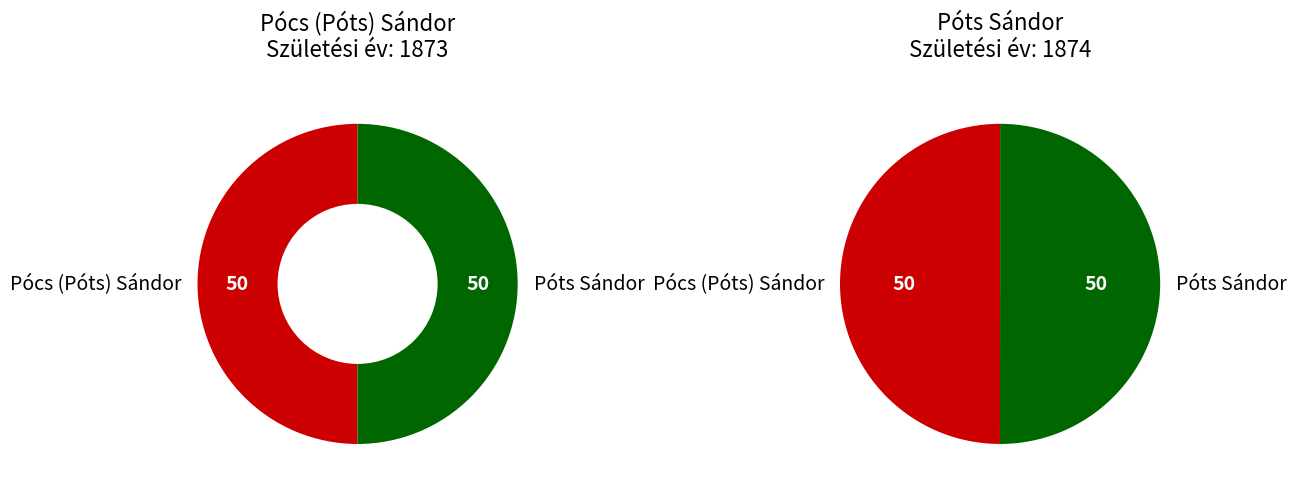

The Póts Sándor slice represents 50% of the pie. True or false?

True